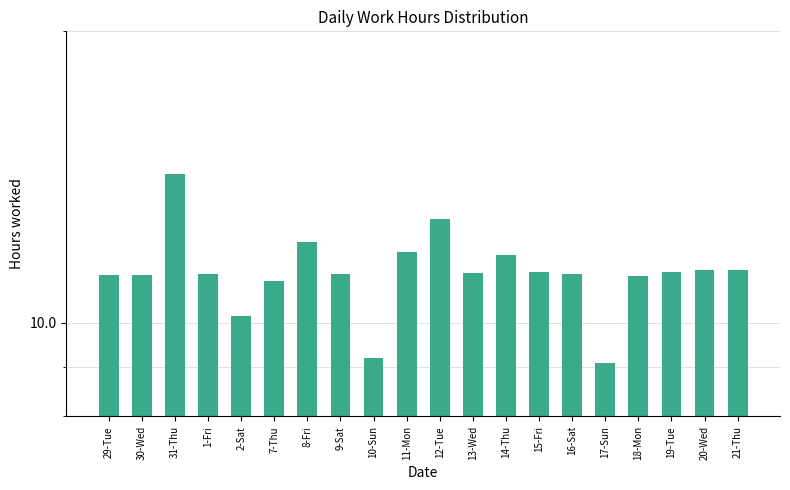

What is the ratio of the value at 31-Thu to the value at 13-Wed?

1.3